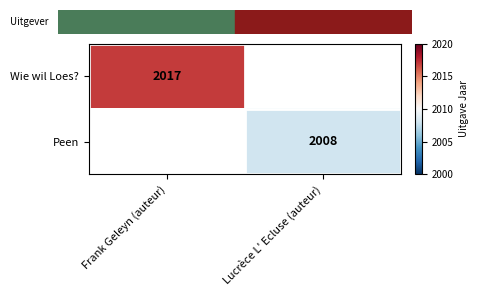

The Peen series shows 2783 at Lucrèce L' Ecluse (auteur). True or false?

False